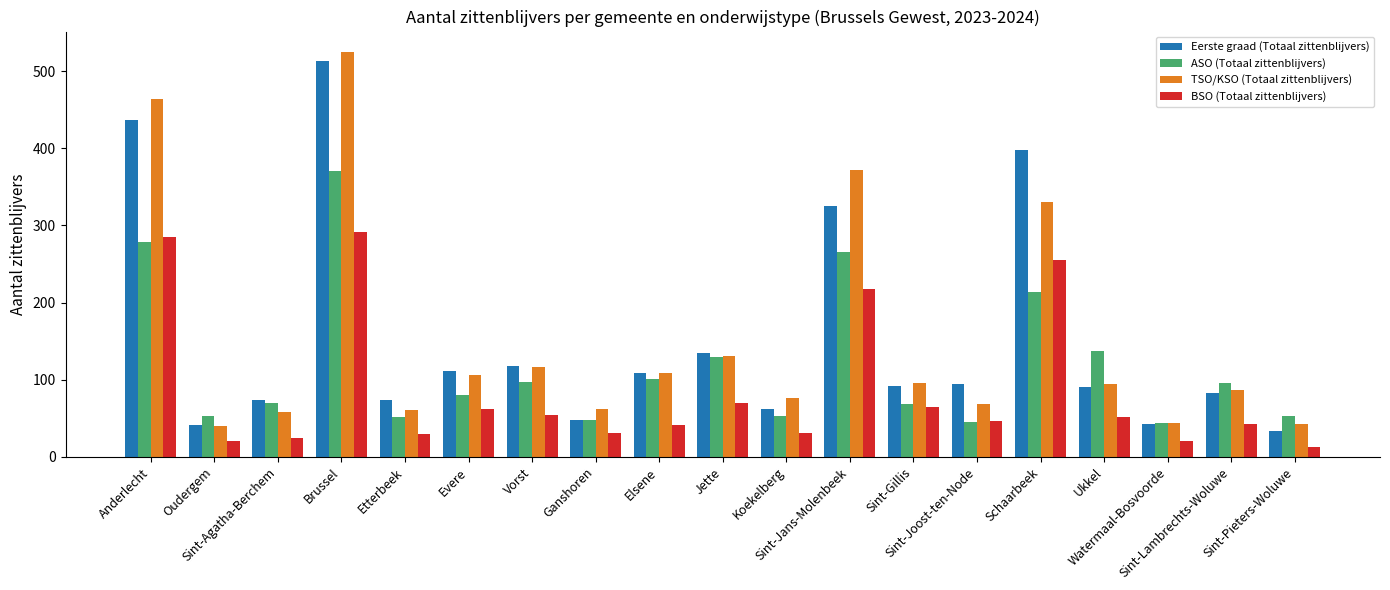

What is the difference between the maximum and minimum values in the BSO (Totaal zittenblijvers) series?

278